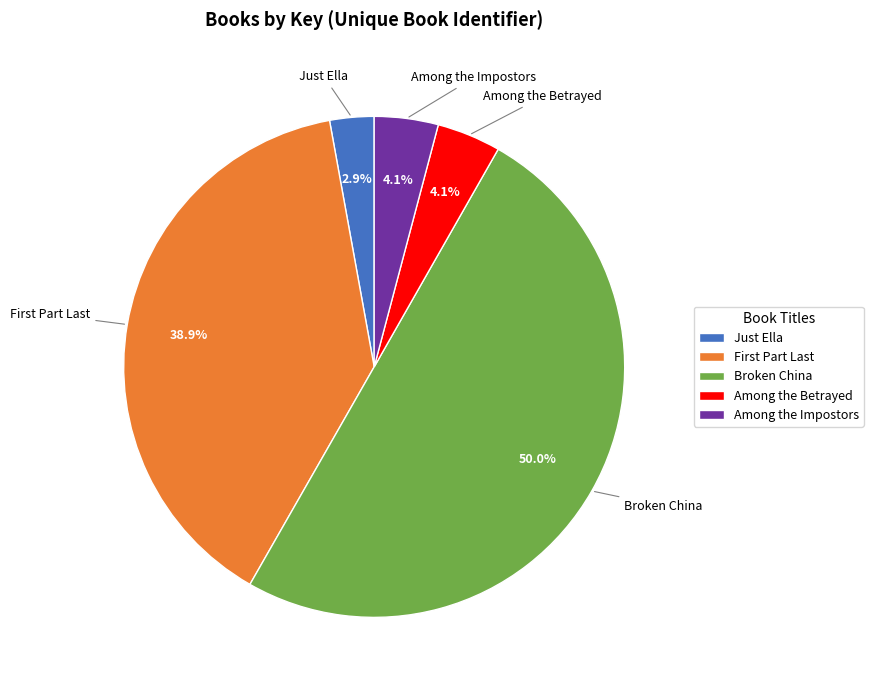

To the nearest percent, what is the difference between the Among the Impostors and Just Ella slice percentages?

1%